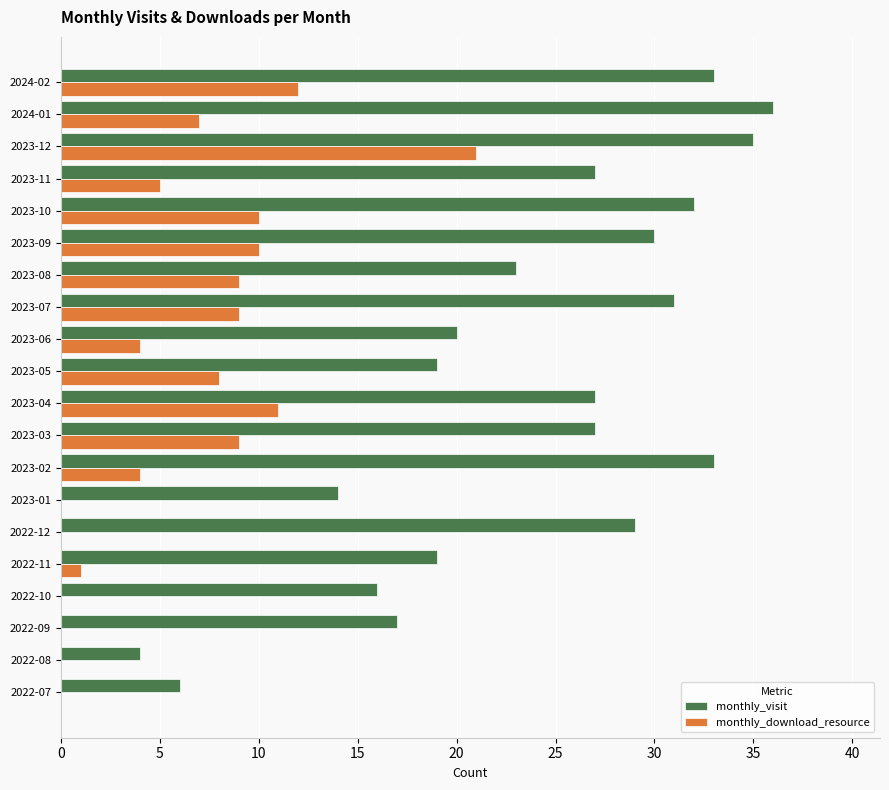

What are all the series names shown in the legend?

monthly_visit, monthly_download_resource